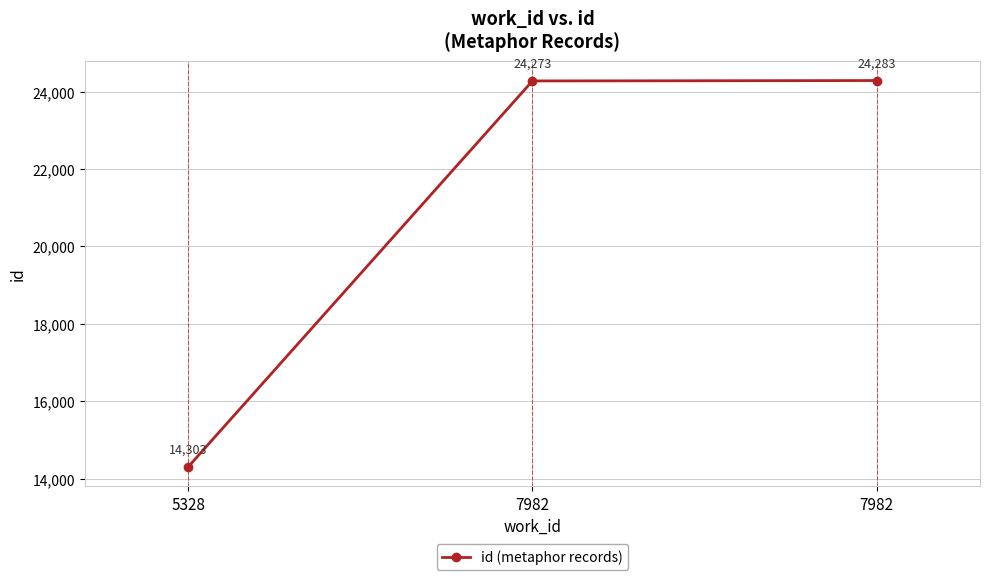

How many lines are shown in the chart?

1